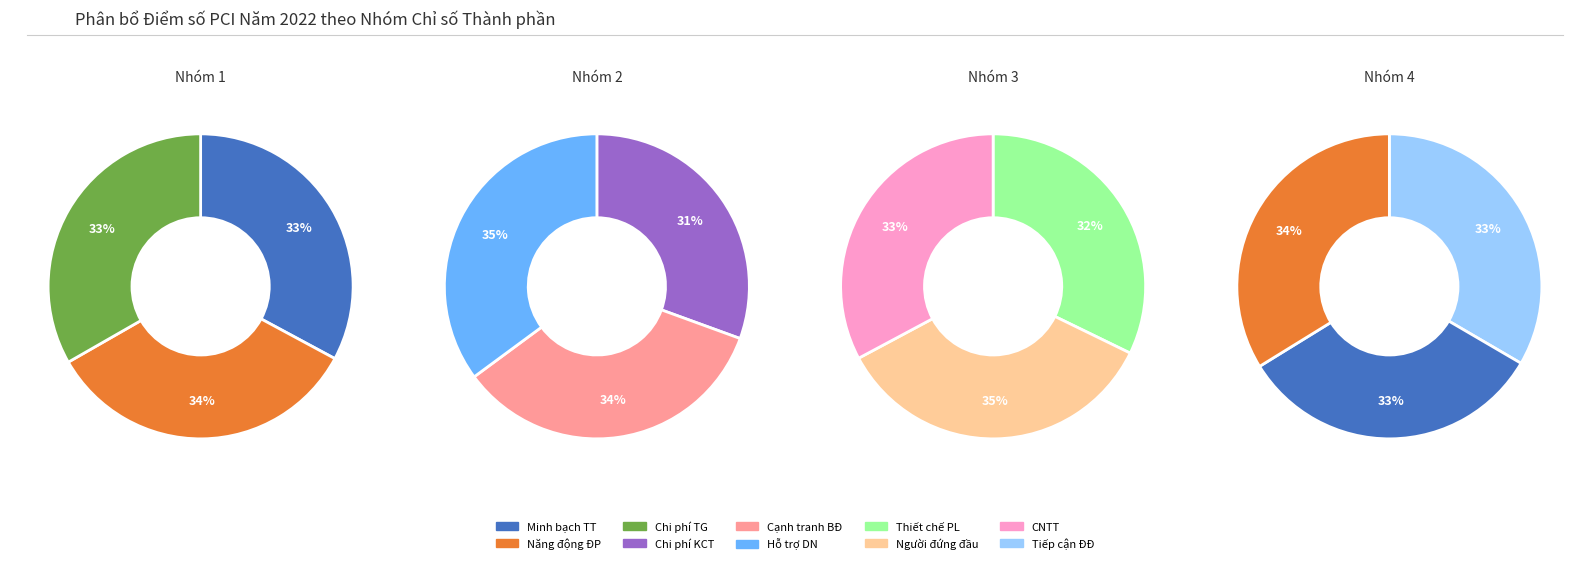

Does Chi phí thời gian represent more than half of the total?

No